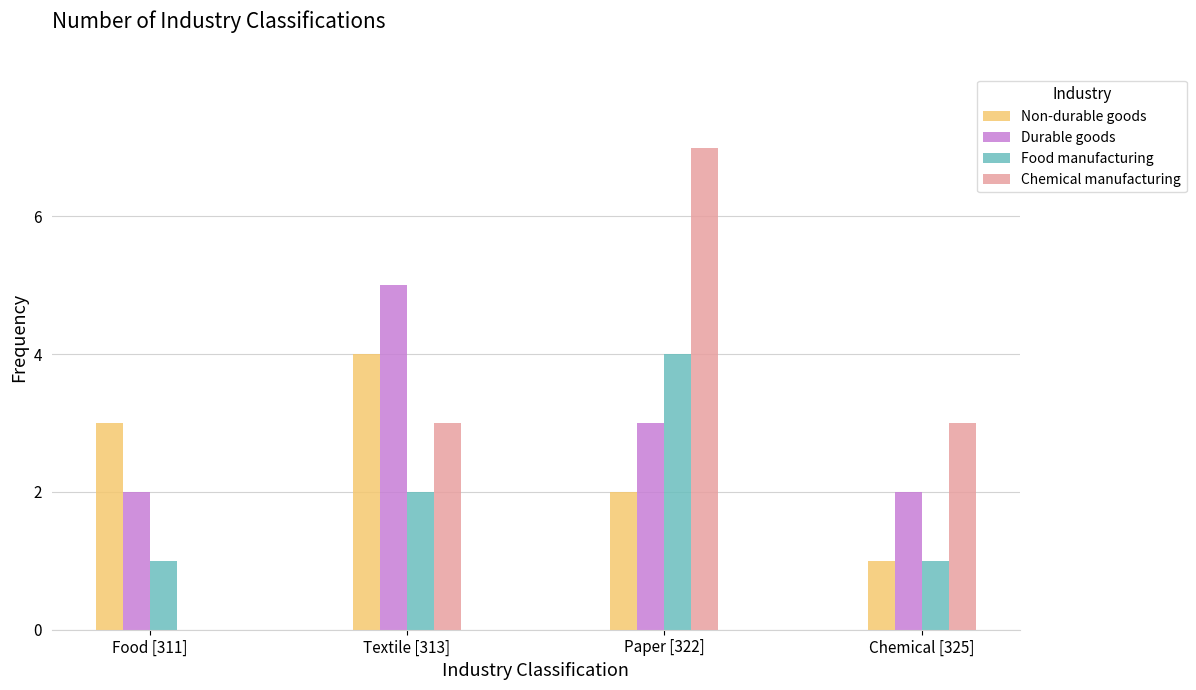

What is the maximum value for Food manufacturing?

4